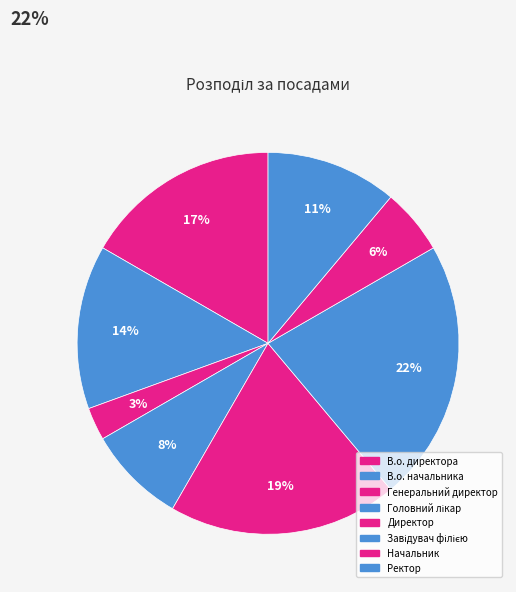

What percentage is the Завідувач філією slice, to the nearest percent?

22%